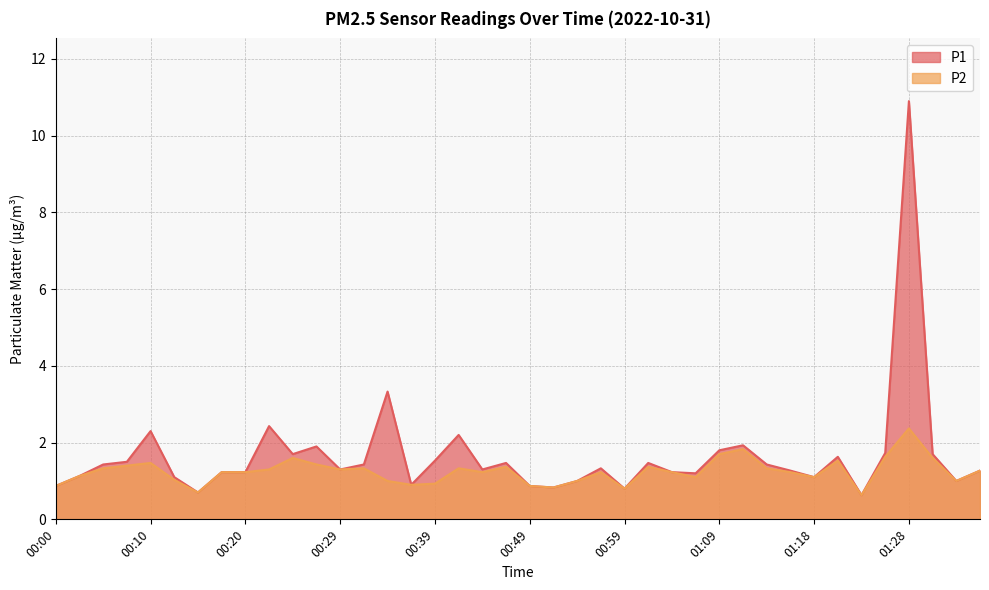

The value of P2 at 00:47 is 1.4. True or false?

True